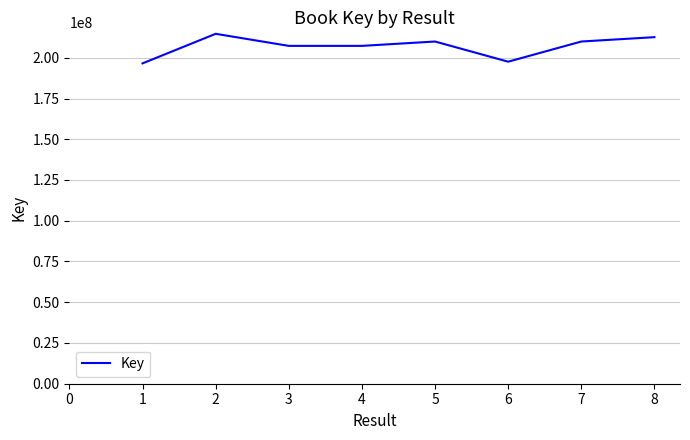

How many interior local valleys (lower than both neighbors) does the data have?

2